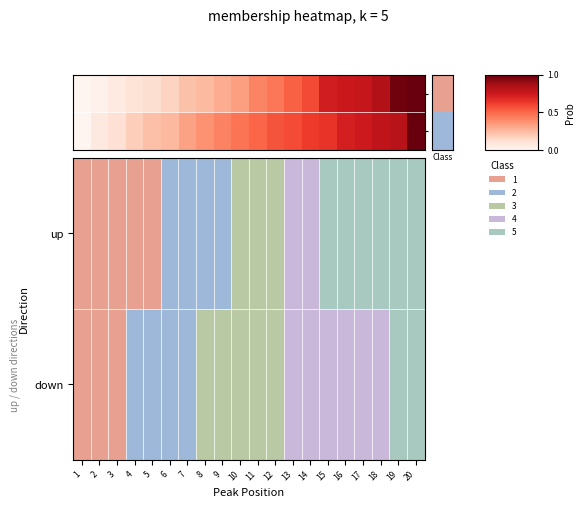

Rank the series by their maximum value, from lowest to highest.

row_0, row_1